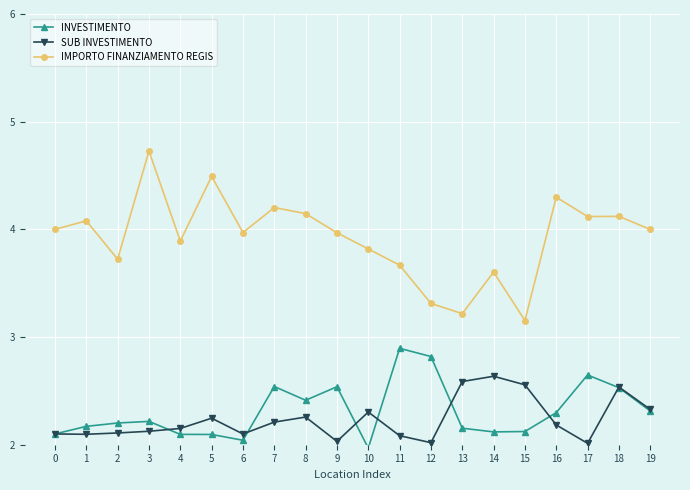

What is the value of the INVESTIMENTO point at the 16th from the left?

2.1